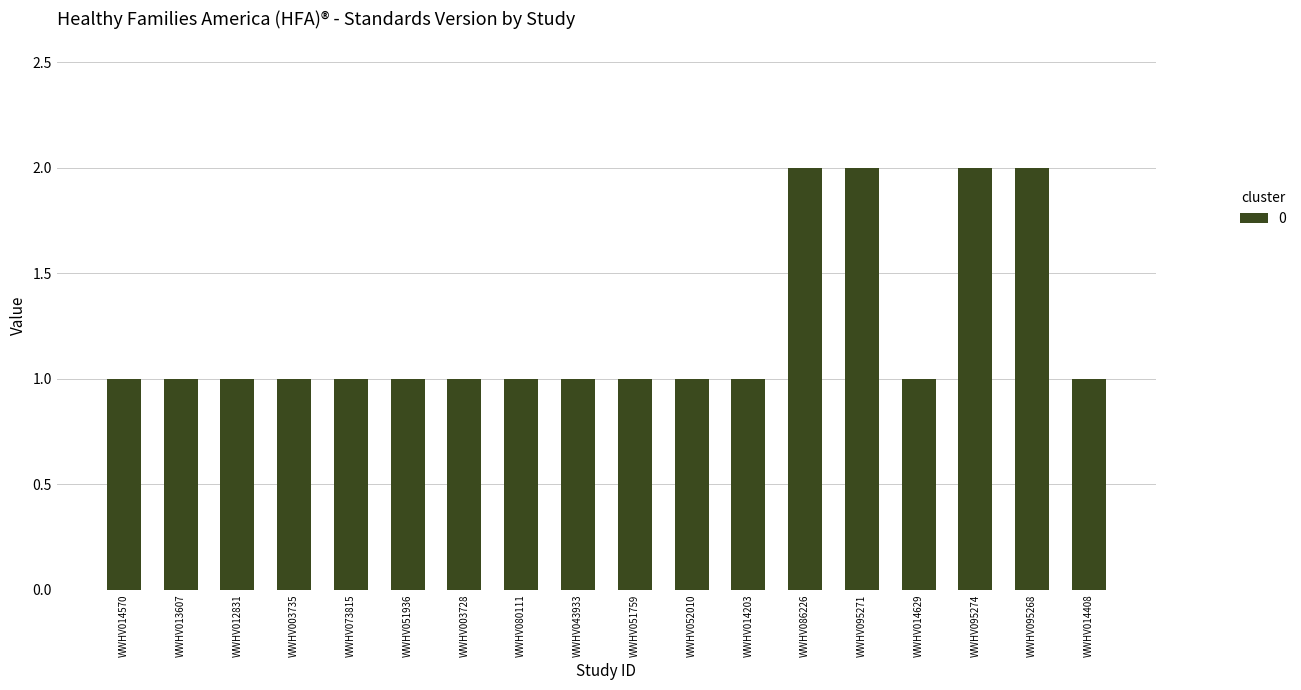

What is the value of the 9th bar from the left?

1